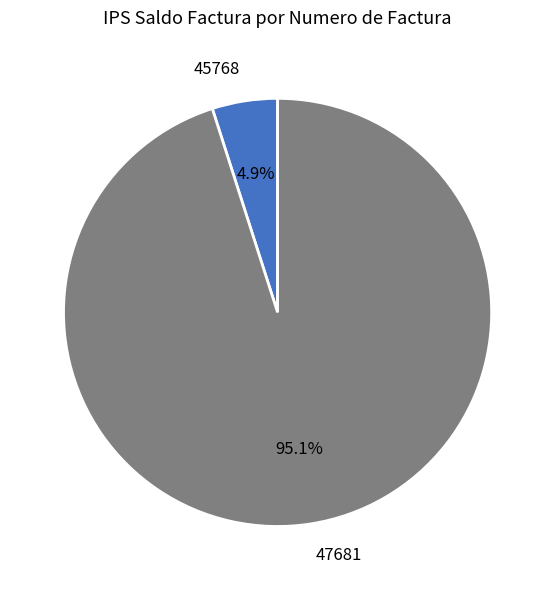

Is there a majority slice in this chart?

Yes